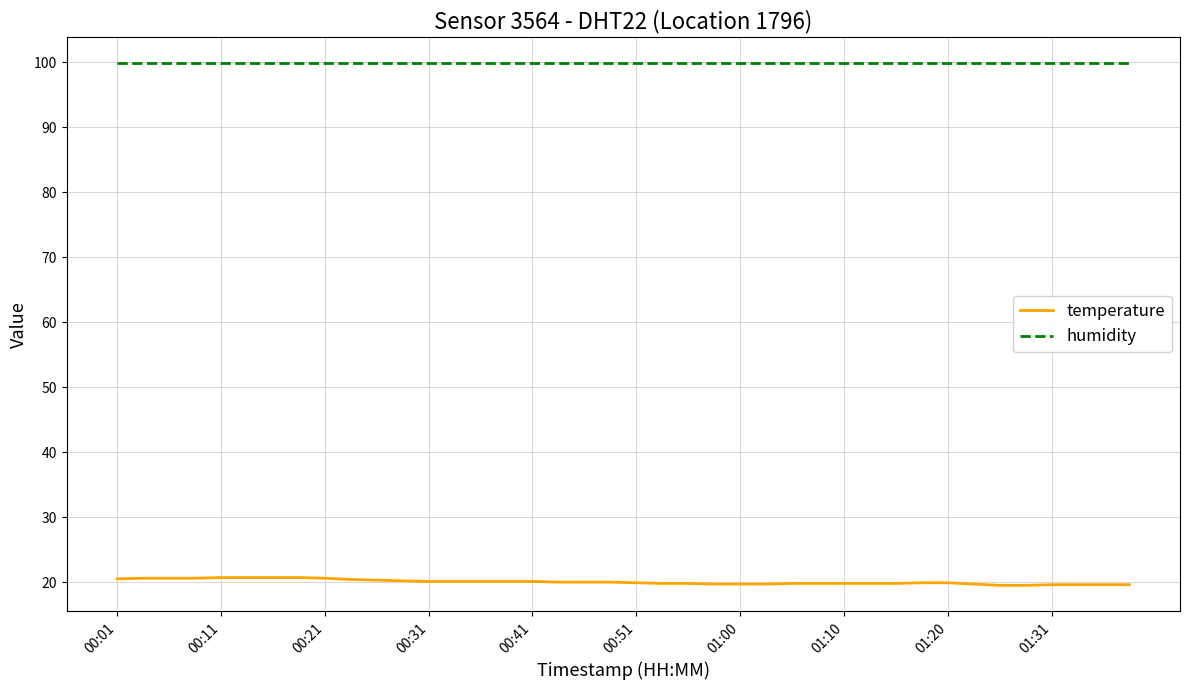

True or false: humidity and temperature intersect in this chart.

False